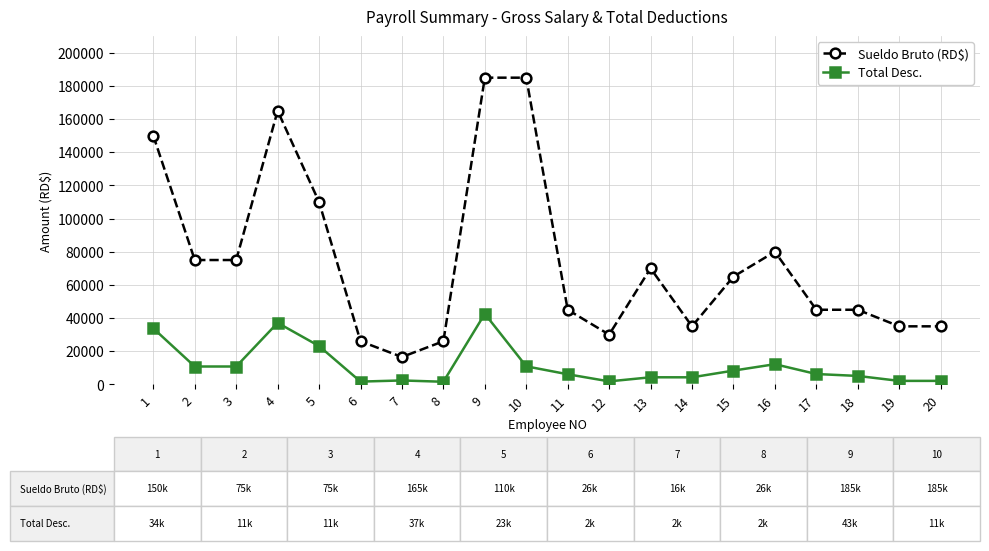

The value of Sueldo Bruto (RD$) at 4 is 165000.0. True or false?

True